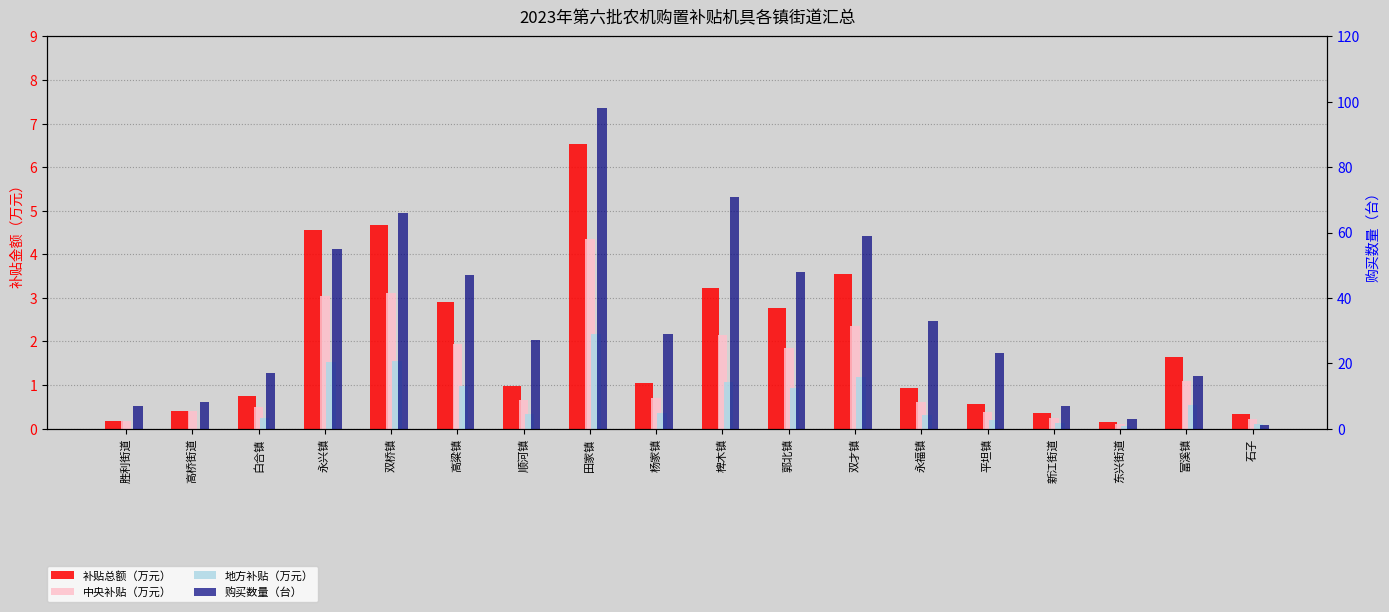

Reading left to right, transcribe all the data shown in this chart.

补贴总额（万元）: 0.2	0.4	0.8	4.6	4.7	2.9	1.0	6.5	1.0	3.2	2.8	3.5	0.9	0.6	0.4	0.2	1.7	0.3
中央补贴（万元）: 0.2	0.4	0.5	3.0	3.1	1.9	0.7	4.4	0.7	2.2	1.8	2.4	0.6	0.4	0.2	0.1	1.1	0.2
地方补贴（万元）: 0.0	0.0	0.3	1.5	1.6	1.0	0.3	2.2	0.3	1.1	0.9	1.2	0.3	0.2	0.1	0.1	0.6	0.1
购买数量（台）: 7.0	8.0	17.0	55.0	66.0	47.0	27.0	98.0	29.0	71.0	48.0	59.0	33.0	23.0	7.0	3.0	16.0	1.0